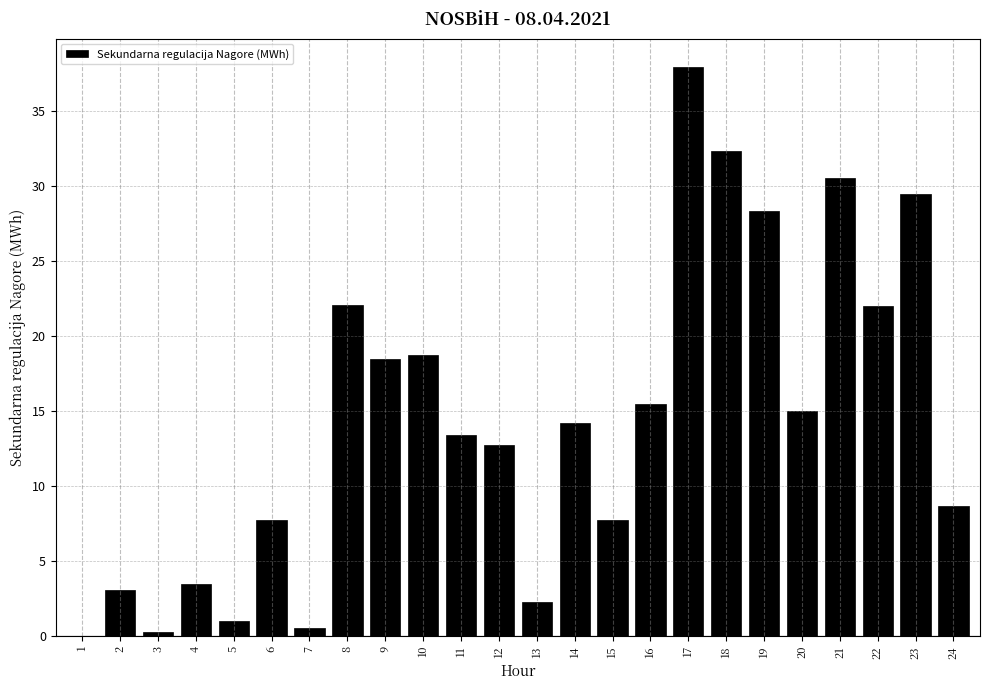

At which label is the value closest to 18?

9